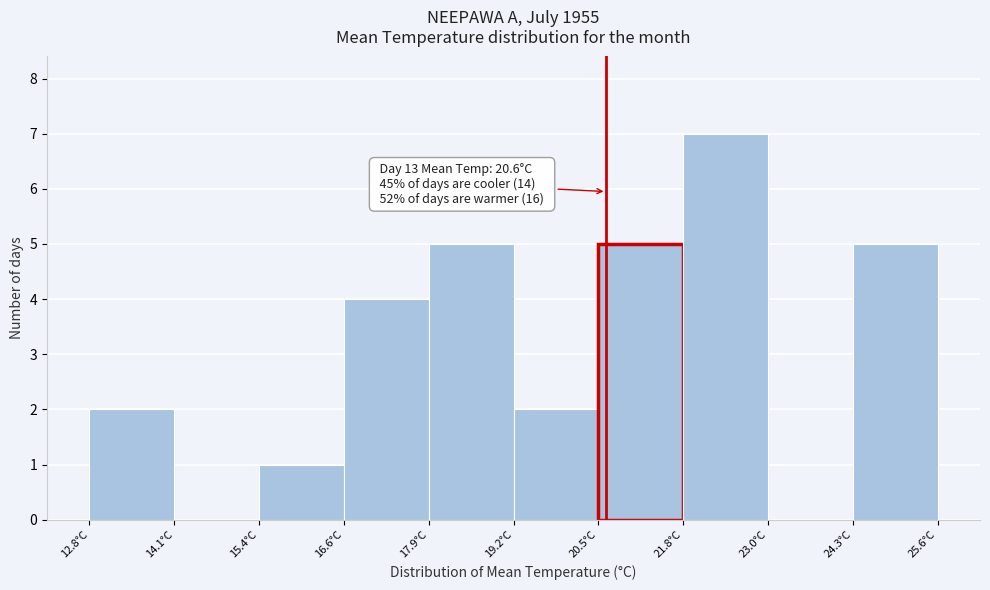

Over which range of the x-axis is the bar tallest?

21.76 to 23.04